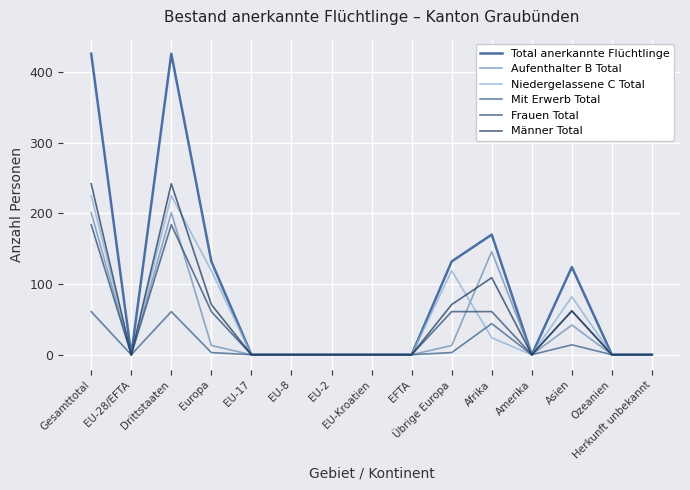

Which category has the highest value in the Aufenthalter B Total series?

Gesamttotal